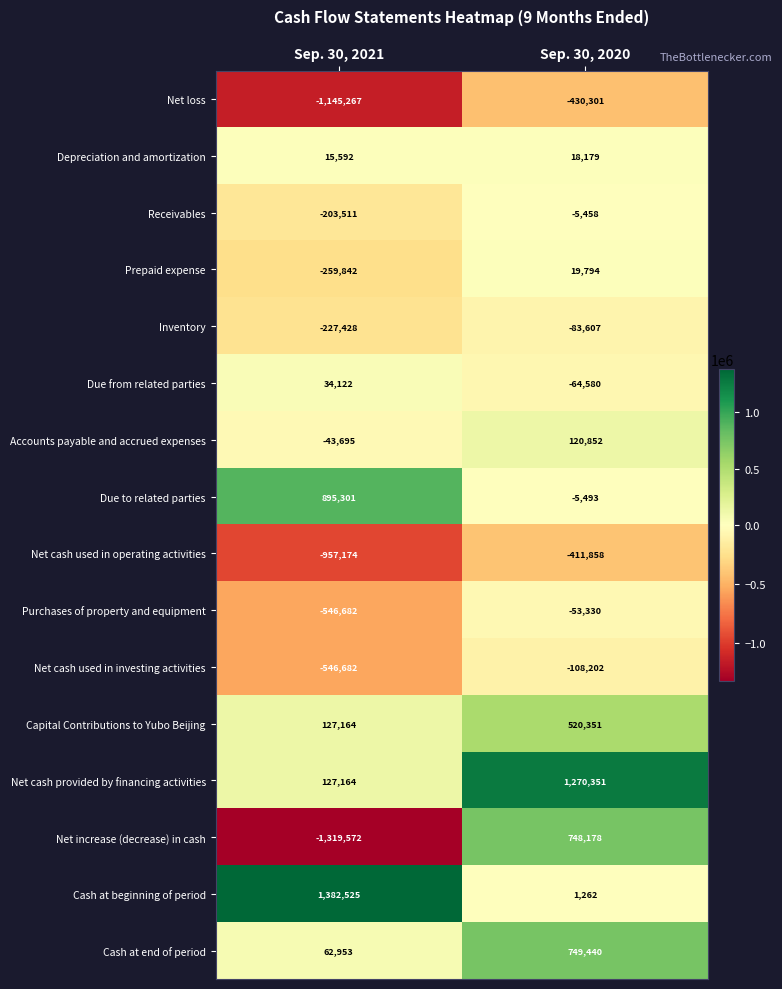

At how many categories does at least one series exceed 1067456?

2